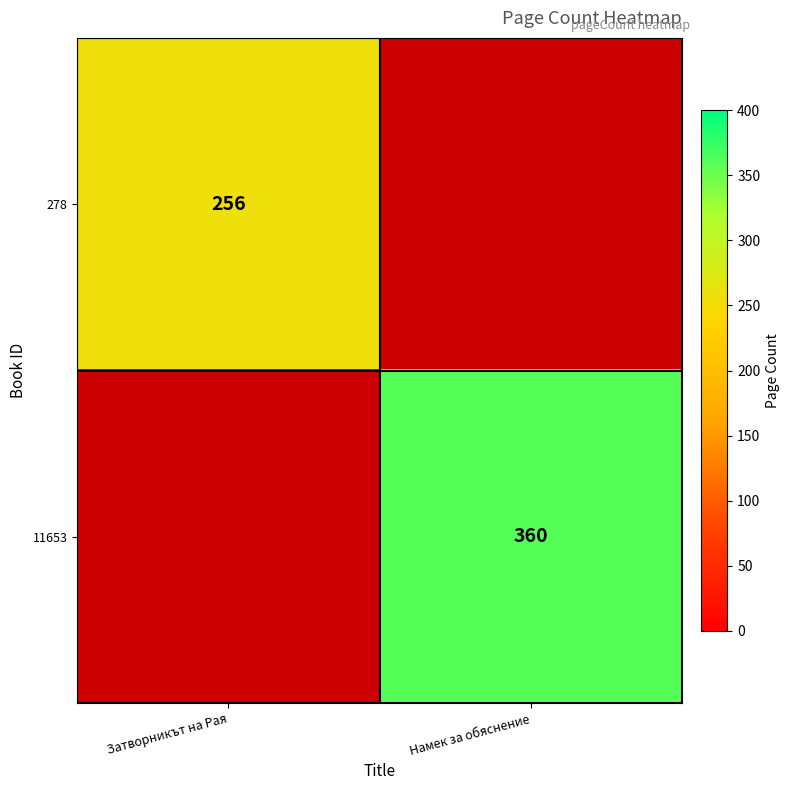

True or false: 278 has a value of 387 at Затворникът на Рая.

False